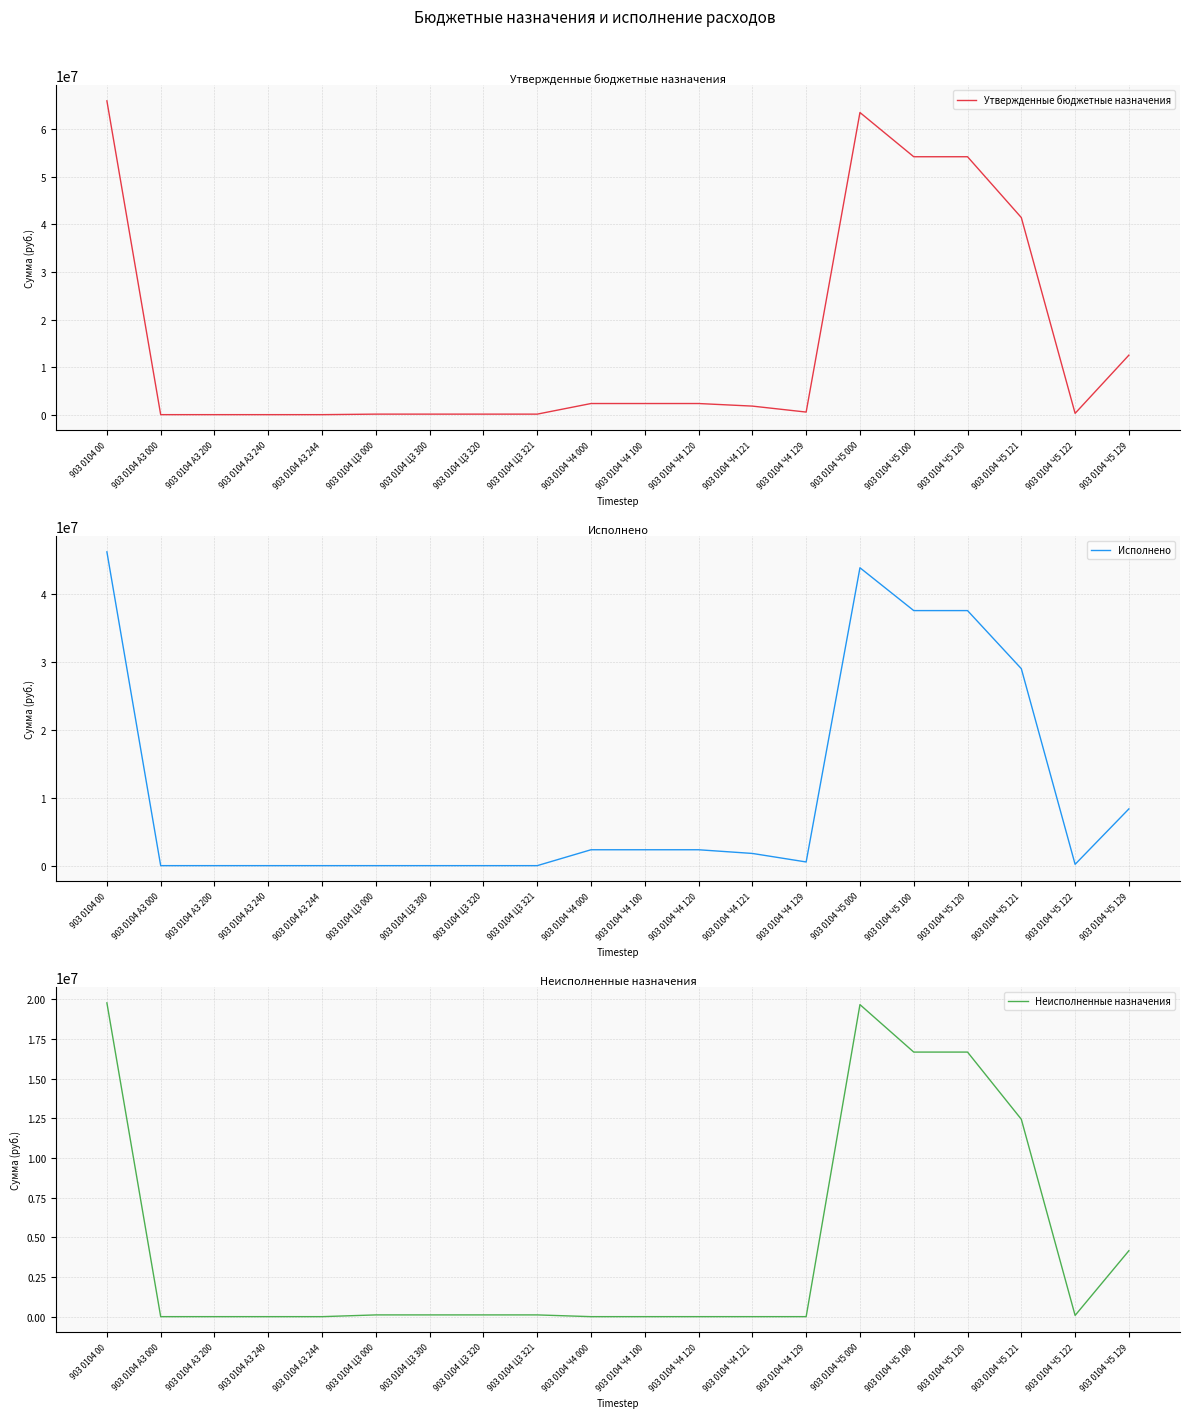

At which category is the sum across all series the highest?

903 0104 00